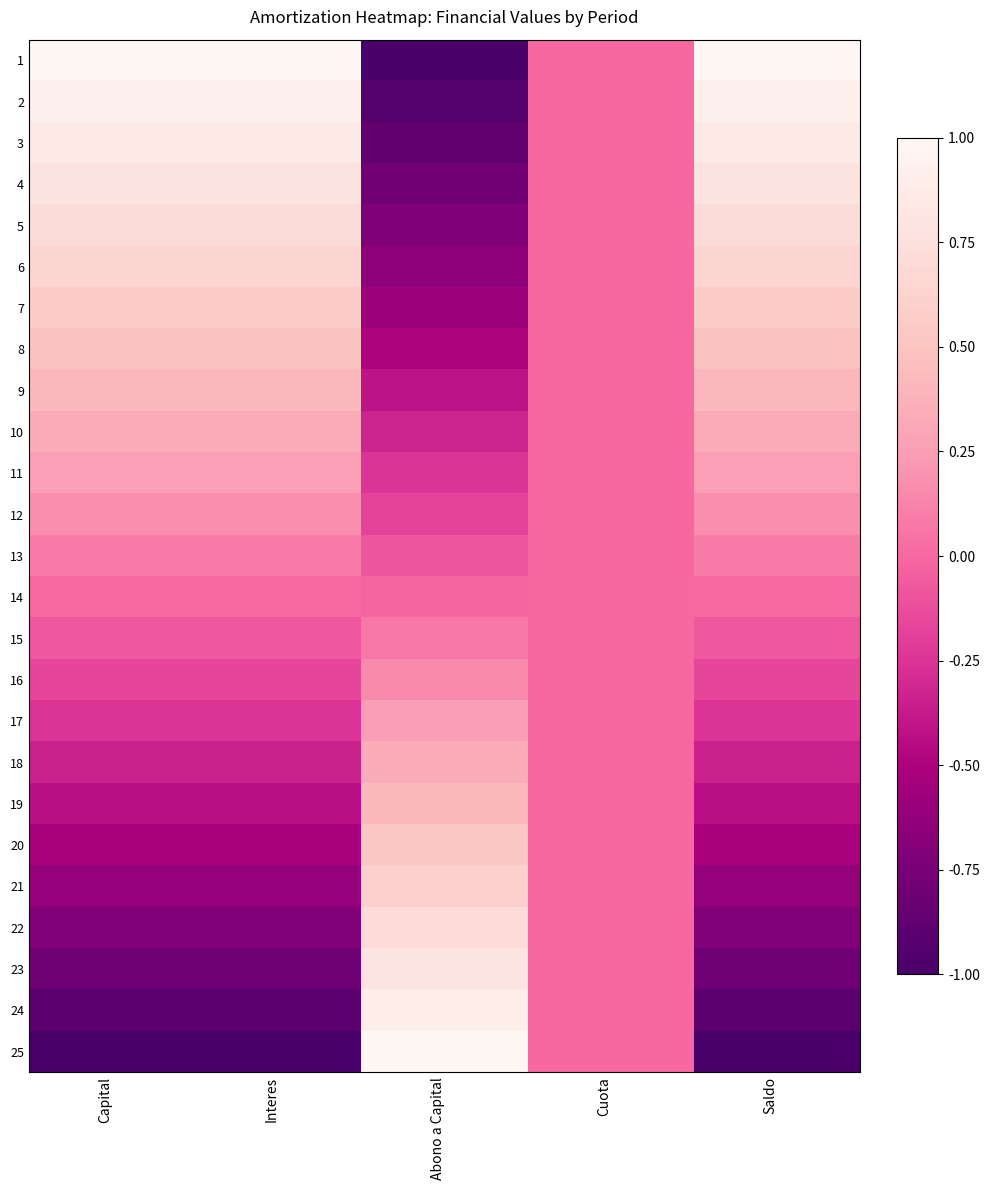

Rank the series at Capital from lowest to highest value.

25, 24, 23, 22, 21, 20, 19, 18, 17, 16, 15, 14, 13, 12, 11, 10, 9, 8, 7, 6, 5, 4, 3, 2, 1